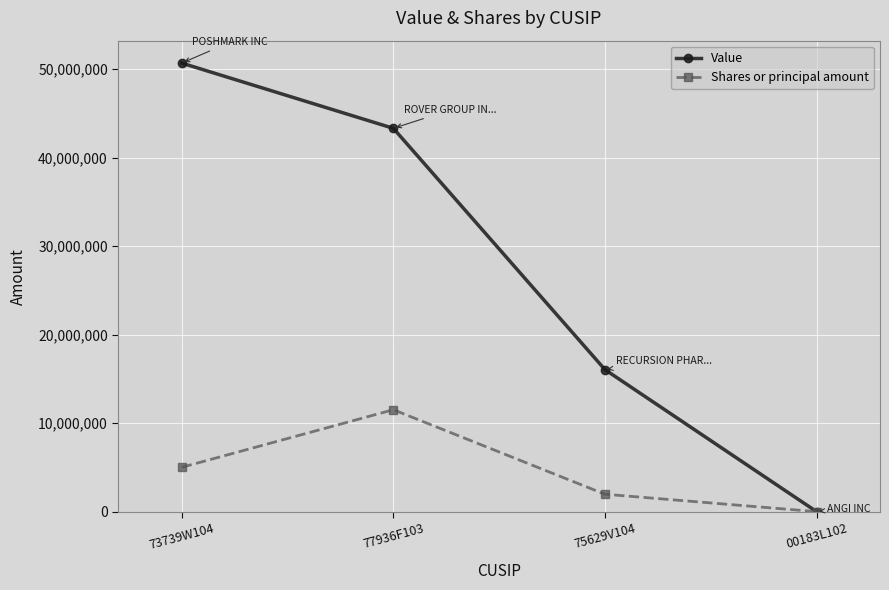

What is the label of the 3rd point from the right?

77936F103